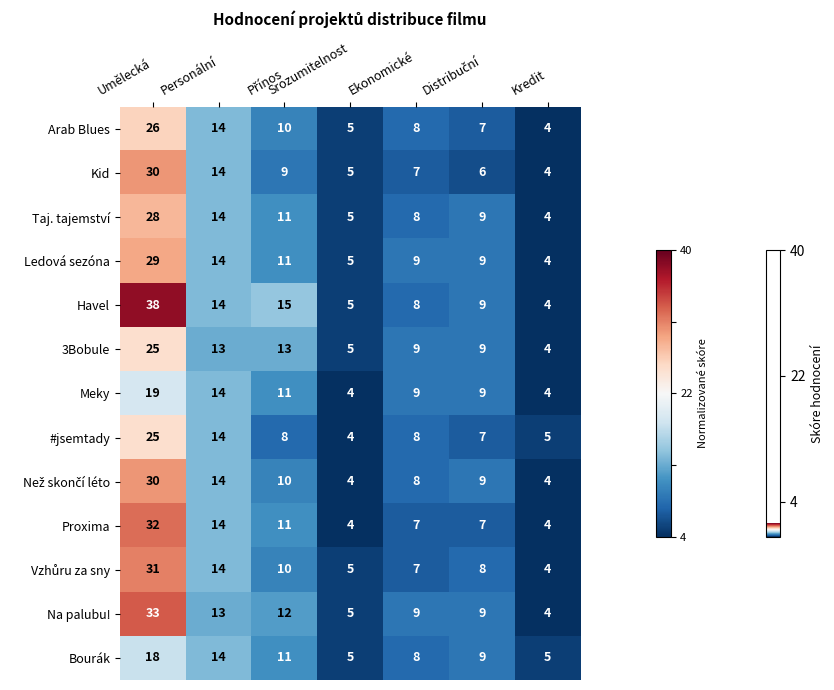

How many data points does each series have?

7